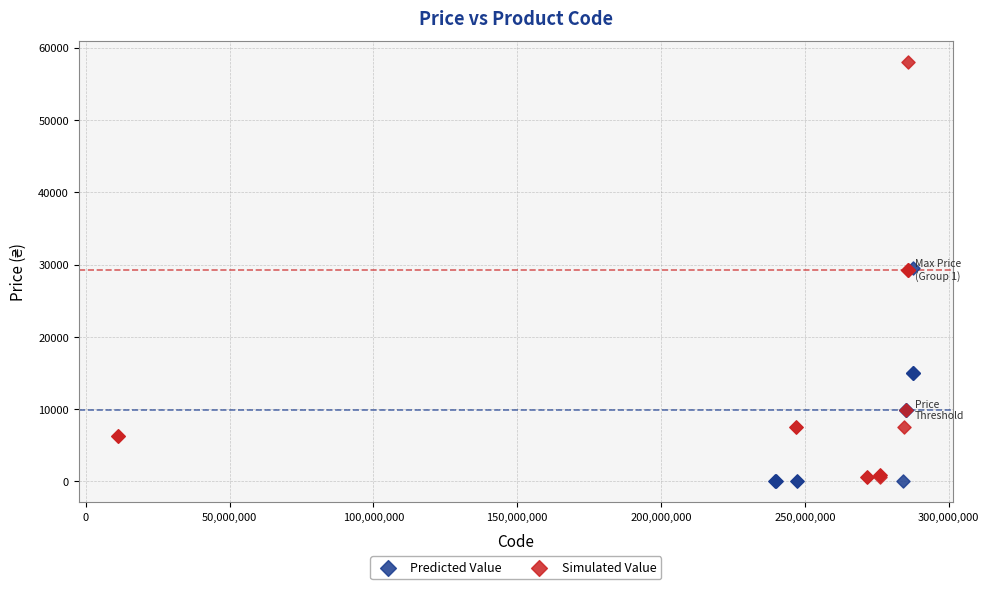

What are all the series names shown in the legend?

Predicted Value, Simulated Value